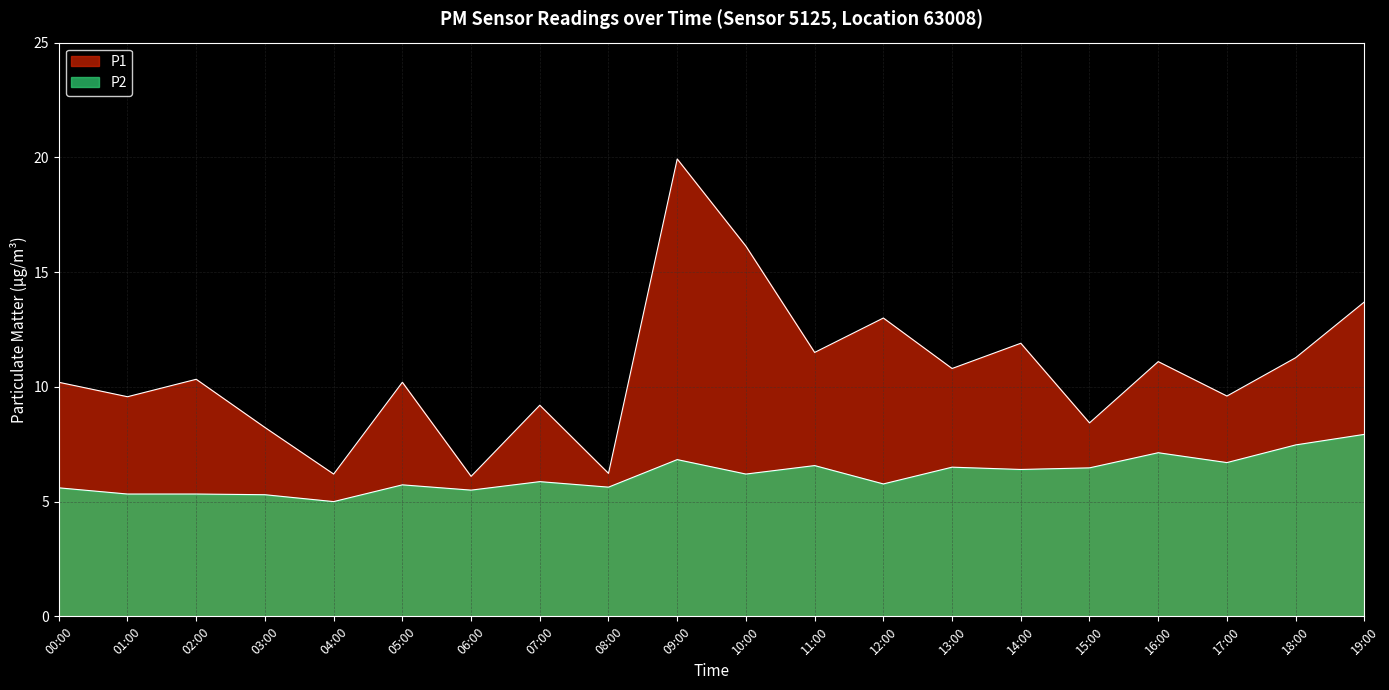

What position from the left is 09:00?

10